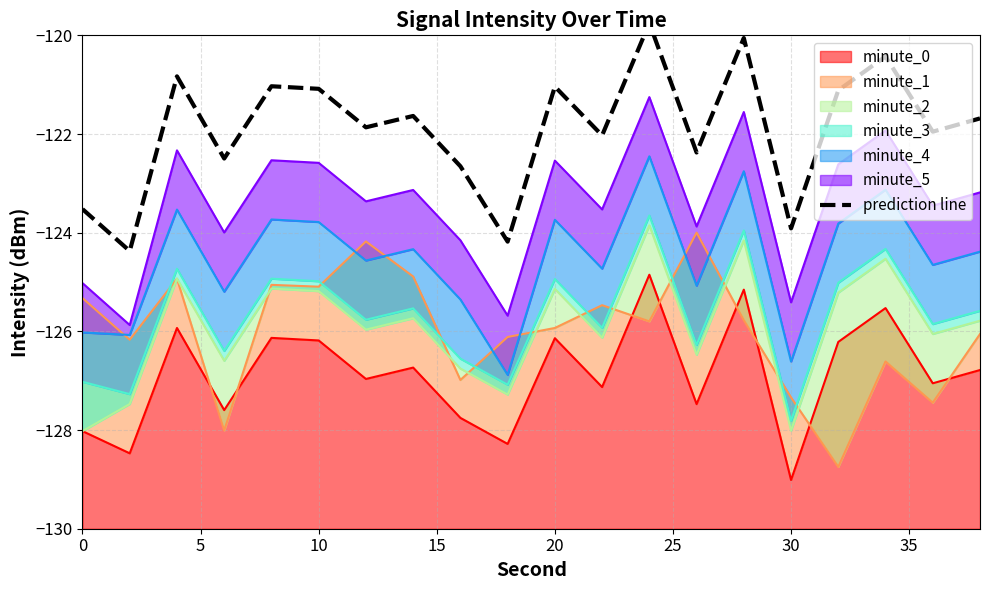

What is the highest value of the minute_0 series?

-124.9